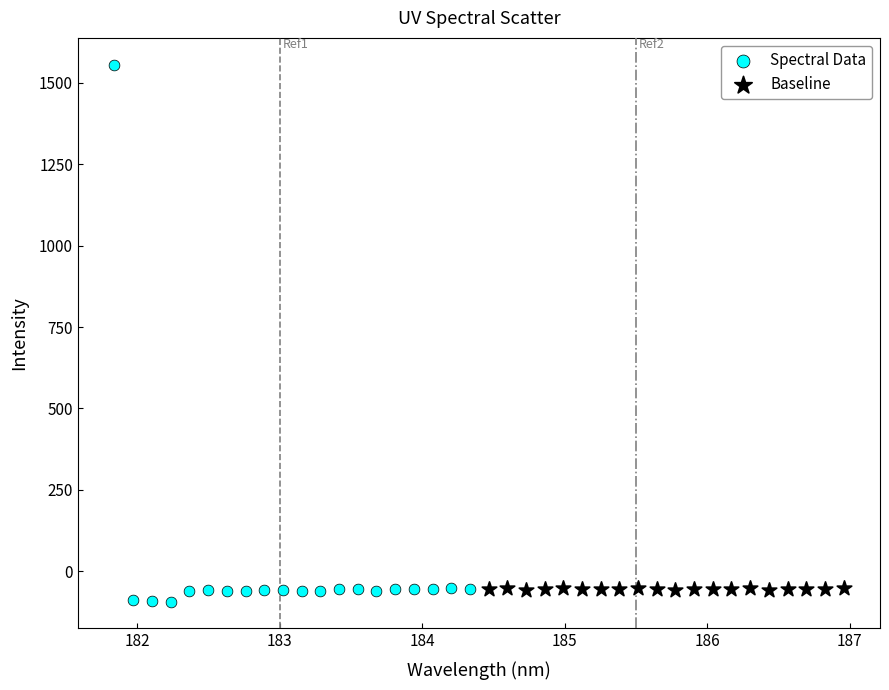

What are all the series names shown in the legend?

Spectral Data, Baseline